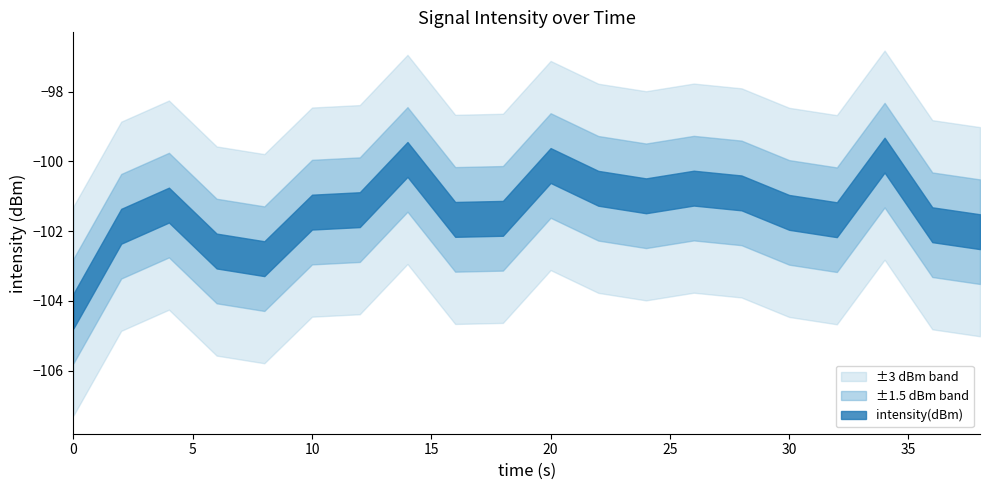

List the labels in order of value, smallest first.

0, 4, 3, 19, 1, 18, 16, 8, 9, 15, 5, 6, 2, 12, 14, 11, 13, 10, 7, 17